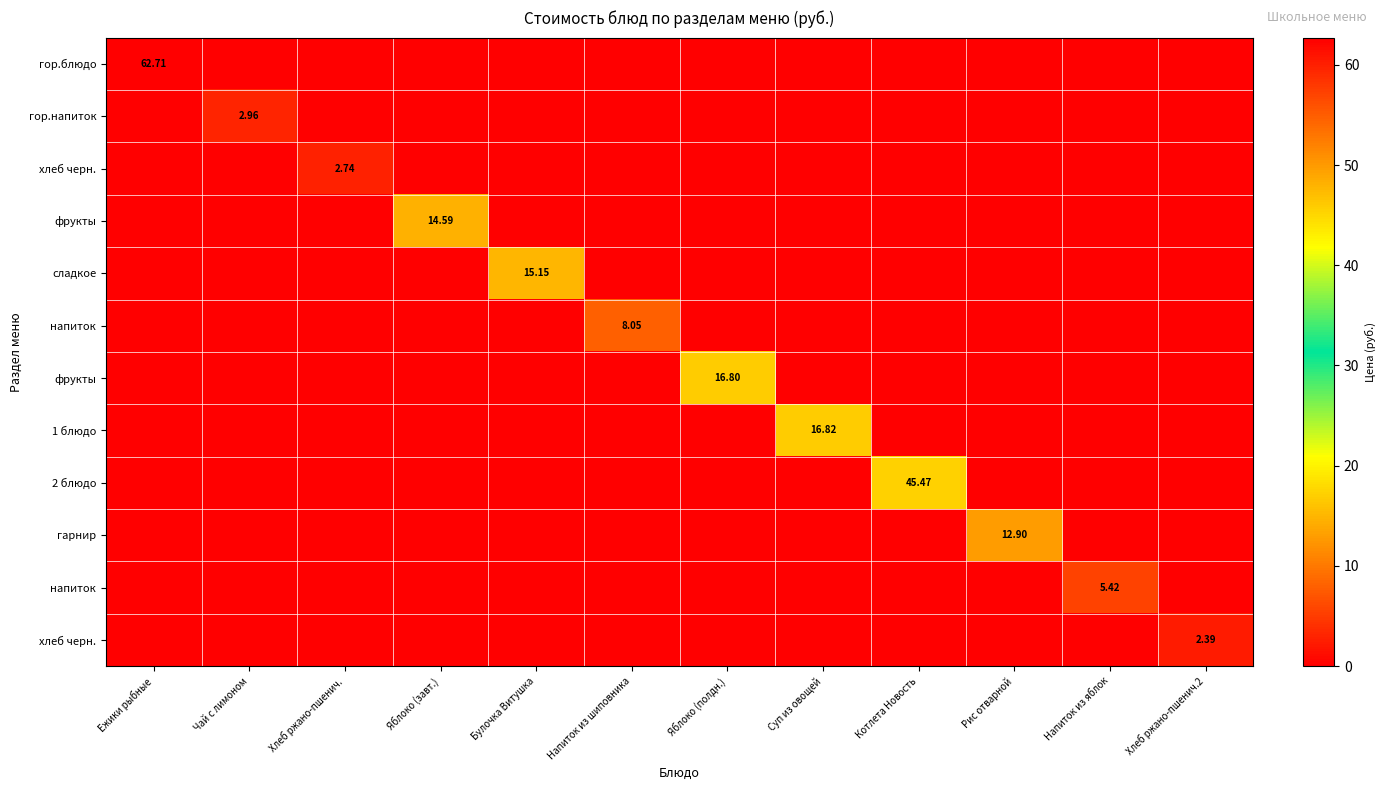

At which category is the sum across all series the highest?

Ежики рыбные